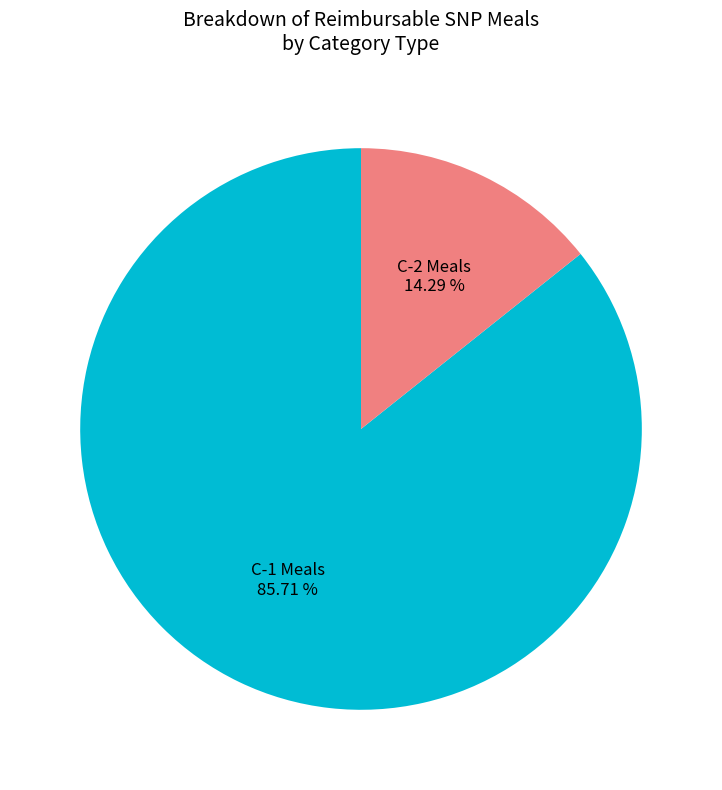

Is there a majority slice in this chart?

Yes